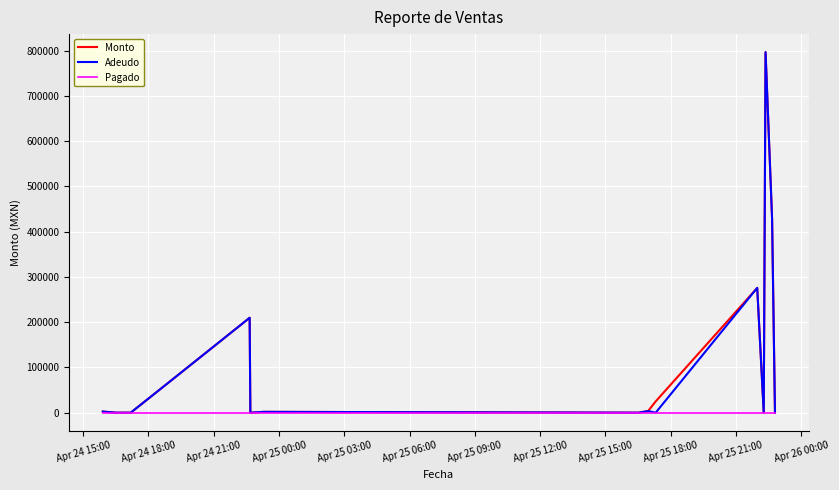

How many distinct data groups are displayed?

3